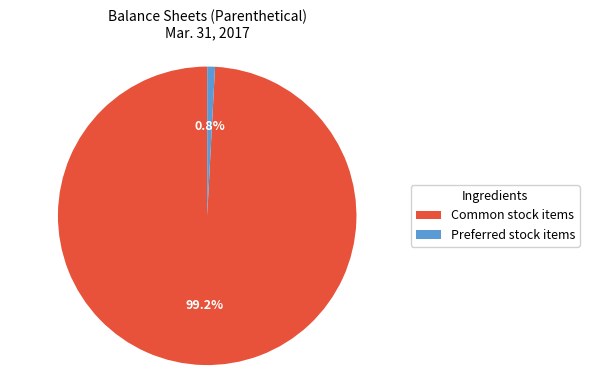

To the nearest percent, what is the average slice percentage?

50%